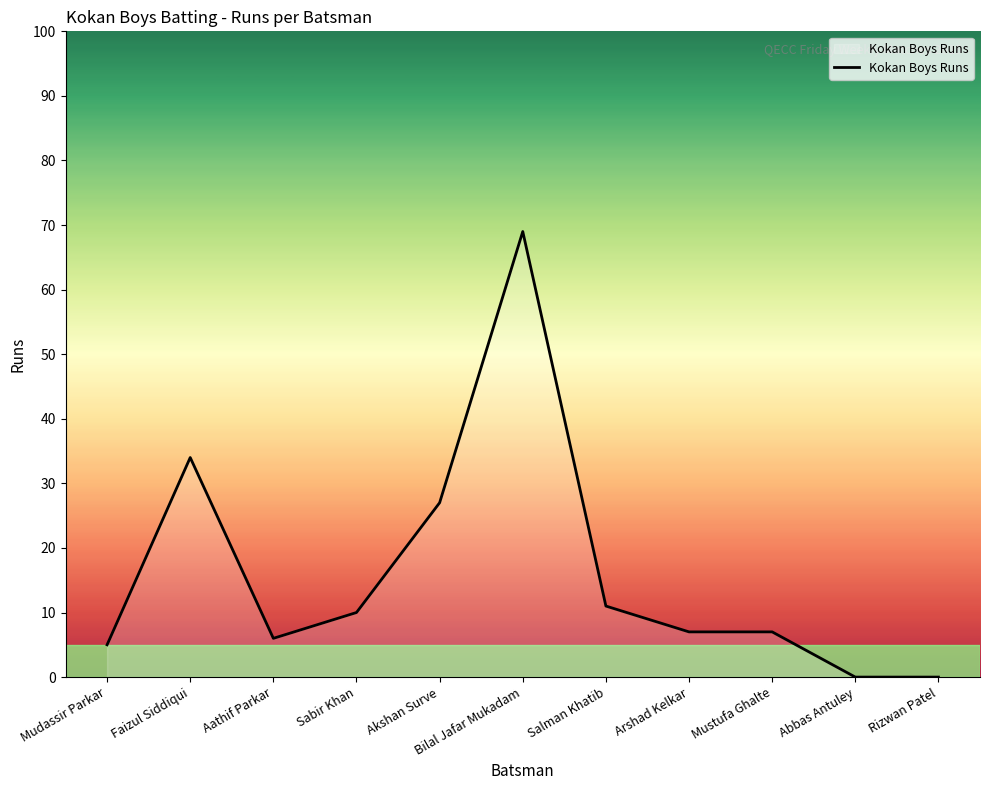

What is the maximum value shown in the chart?

69